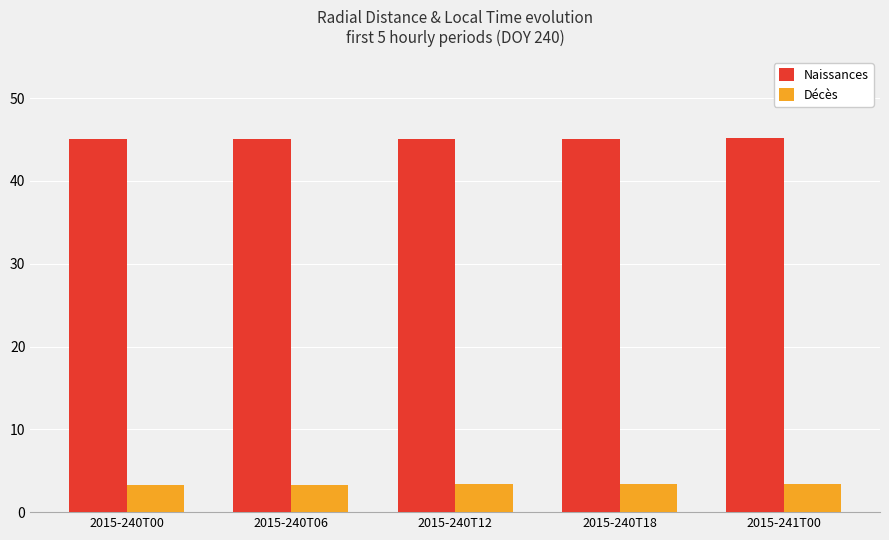

Is it true that Naissances equals 9.7 at 2015-240T12?

False